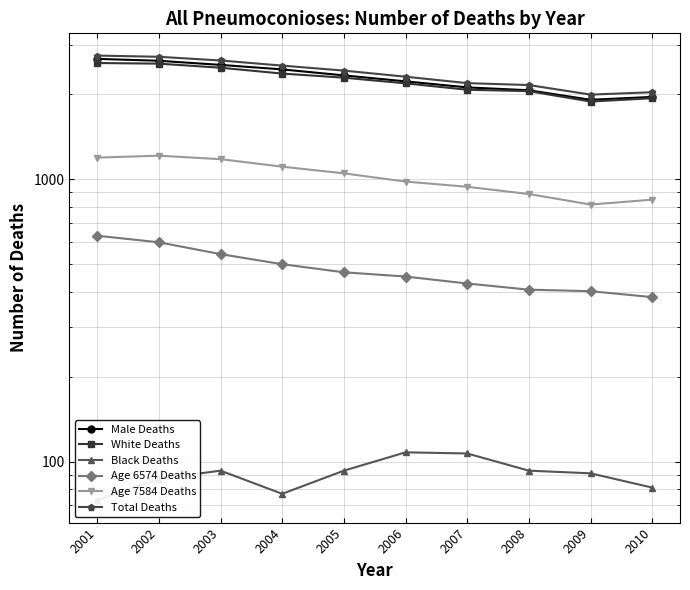

What is the difference between the Male Deaths values at 2003 and 2005?

209